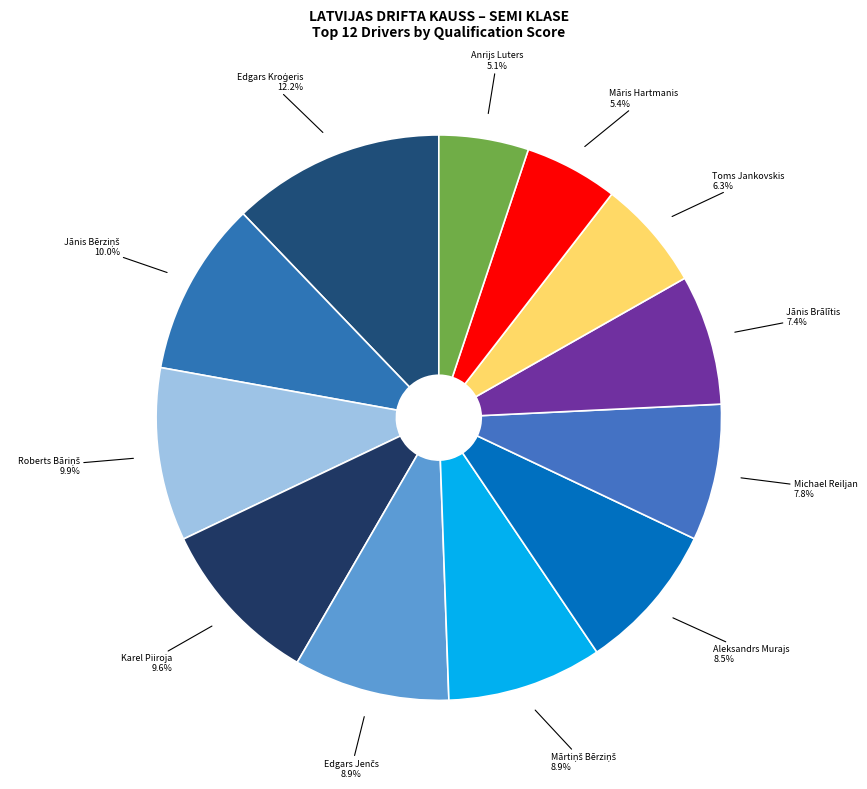

What is the largest slice in the pie chart?

Edgars Kroģeris